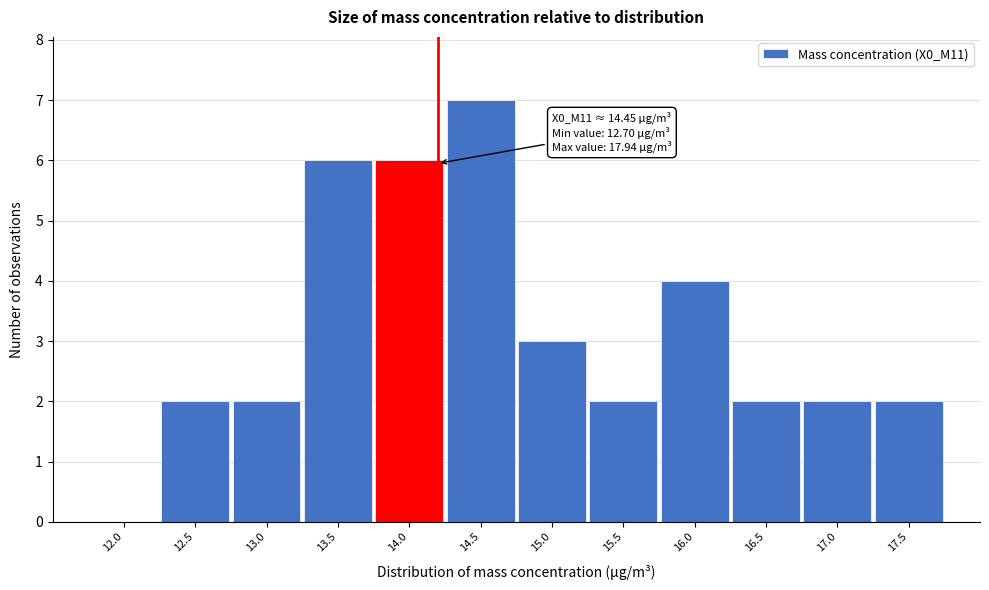

Reading left to right, transcribe all the data shown in this chart.

12.0=0	12.5=2	13.0=2	13.5=6	14.0=6	14.5=7	15.0=3	15.5=2	16.0=4	16.5=2	17.0=2	17.5=2